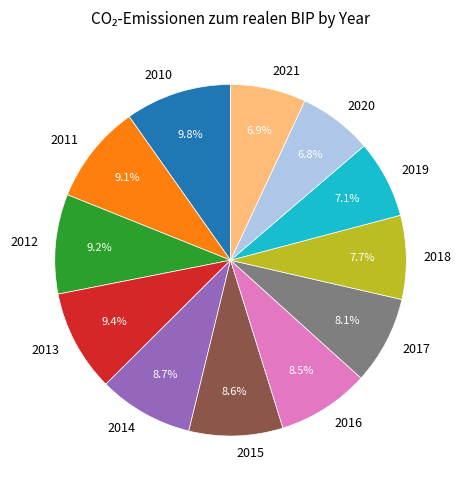

Combined, do 2018 and 2019 account for over 50%?

No